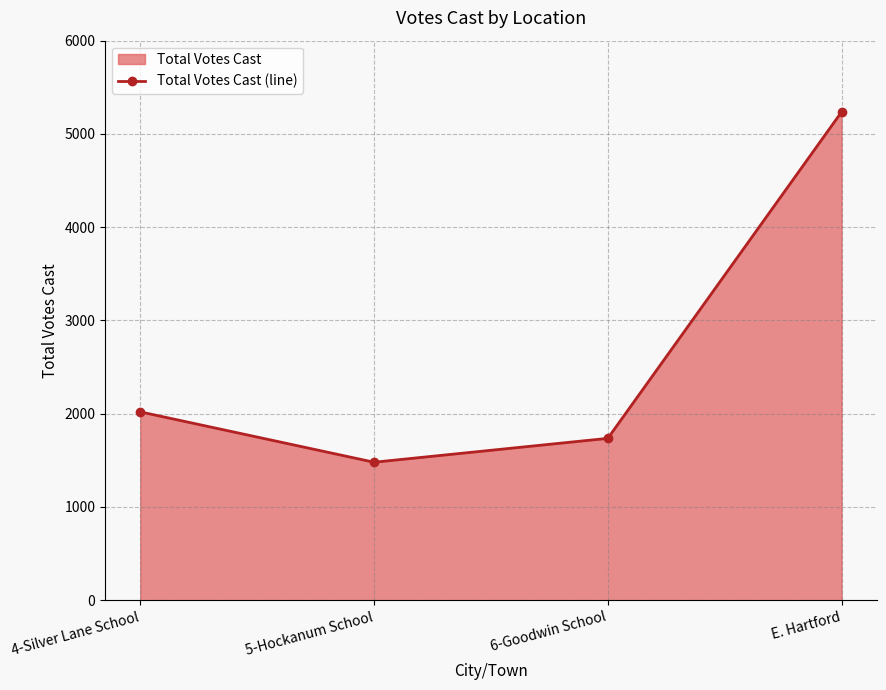

Reading left to right, transcribe all the data shown in this chart.

4-Silver Lane School=2020	5-Hockanum School=1480	6-Goodwin School=1736	E. Hartford=5236